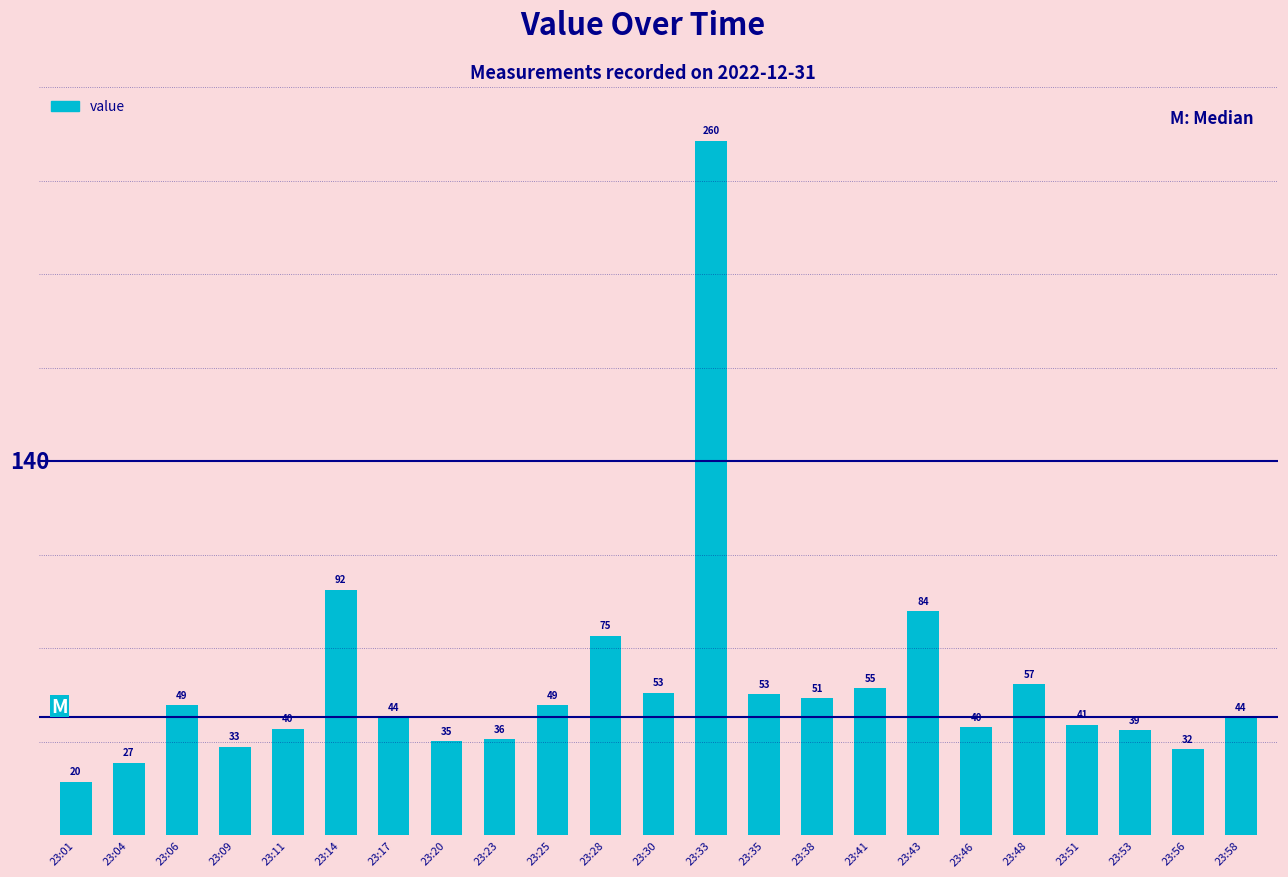

What is the sum of all values?

1310.1